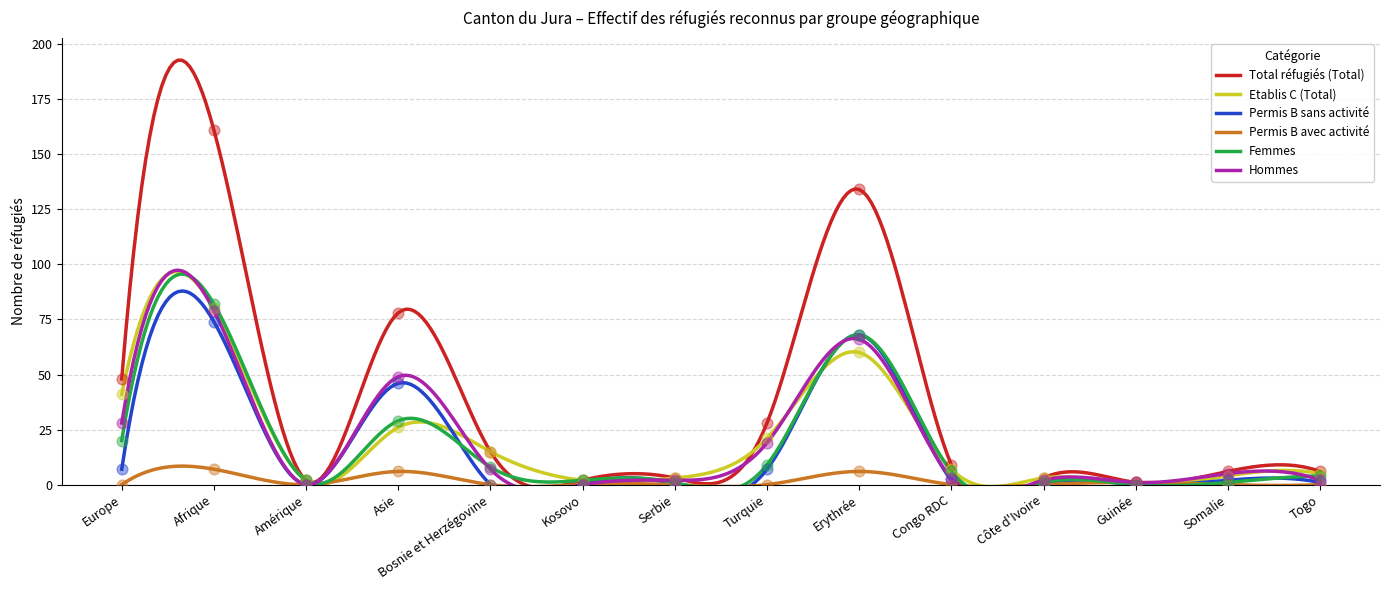

At how many categories does at least one series exceed 19?

5